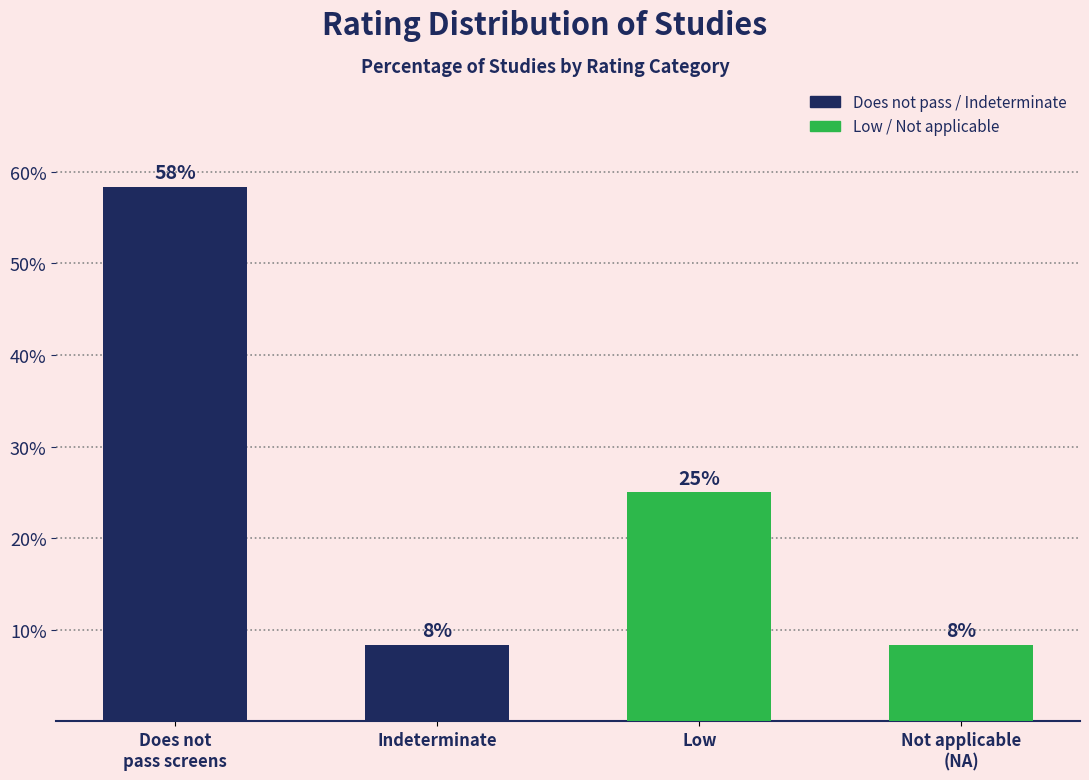

Reading left to right, list all the values displayed in this chart.

Does not
pass screens=58.3	Indeterminate=8.3	Low=25.0	Not applicable
(NA)=8.3